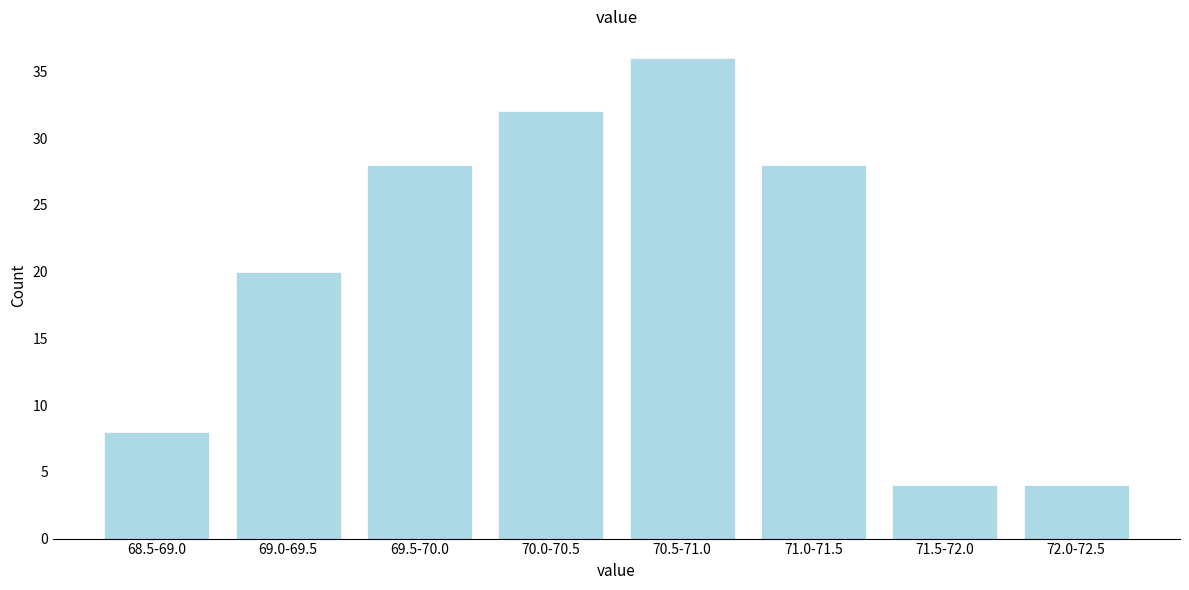

Reading left to right, list all the values displayed in this chart.

68.5-69.0=8	69.0-69.5=20	69.5-70.0=28	70.0-70.5=32	70.5-71.0=36	71.0-71.5=28	71.5-72.0=4	72.0-72.5=4